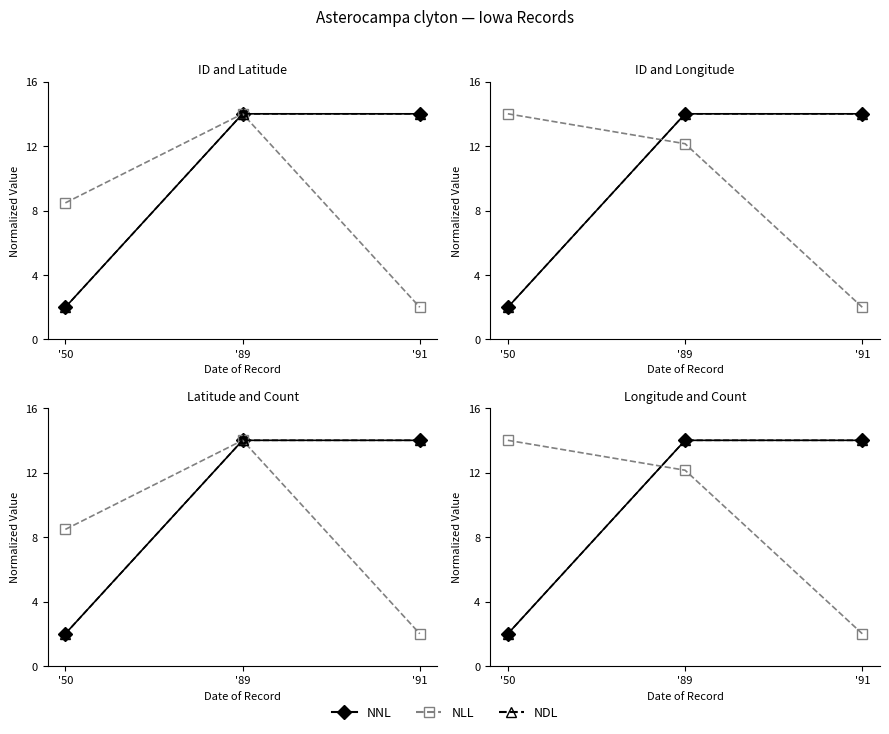

Is it true that NLL equals 3.4 at '91?

False